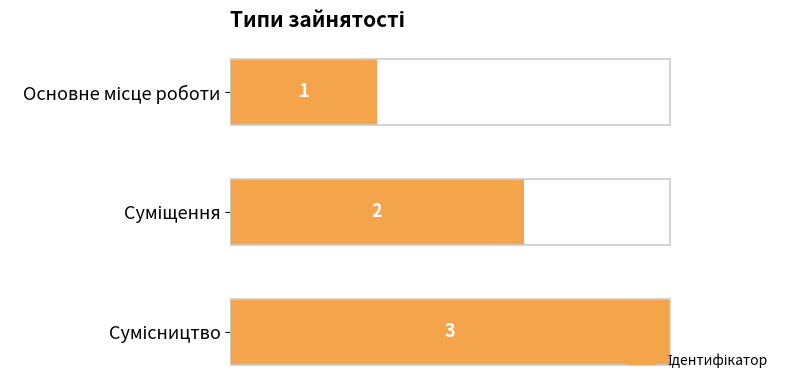

Count the values in the range 1 to 3.

3